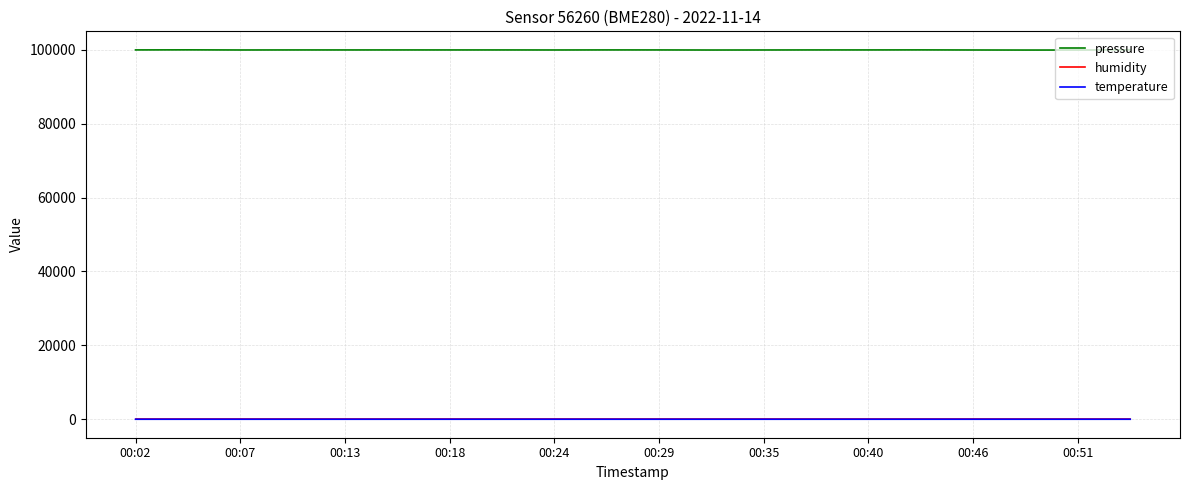

What is the highest value of the pressure series?

99972.7